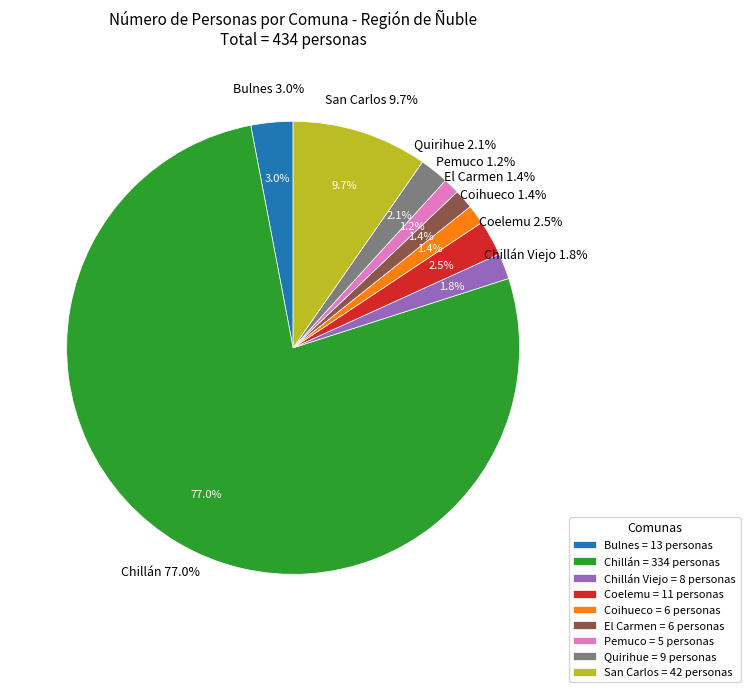

How many slices are in this pie chart?

9